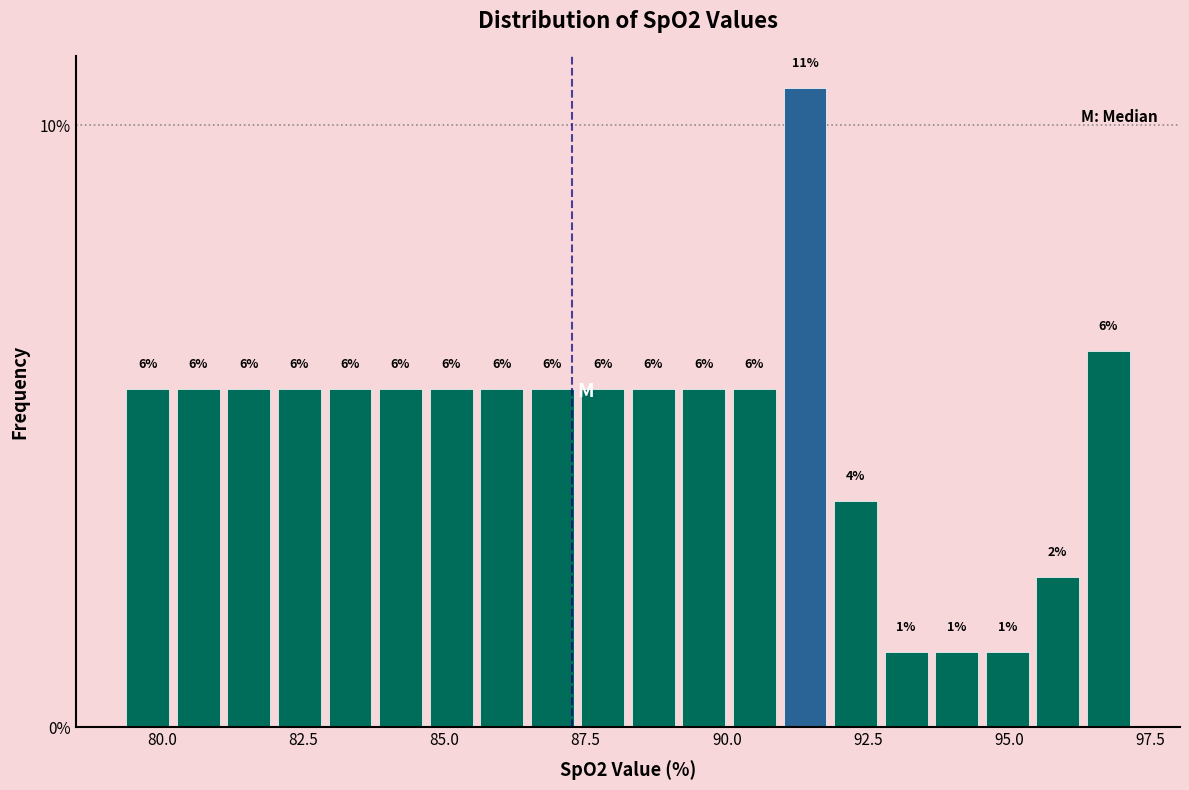

Read against the x-axis, roughly where is the centre of the tallest bar?

91.5